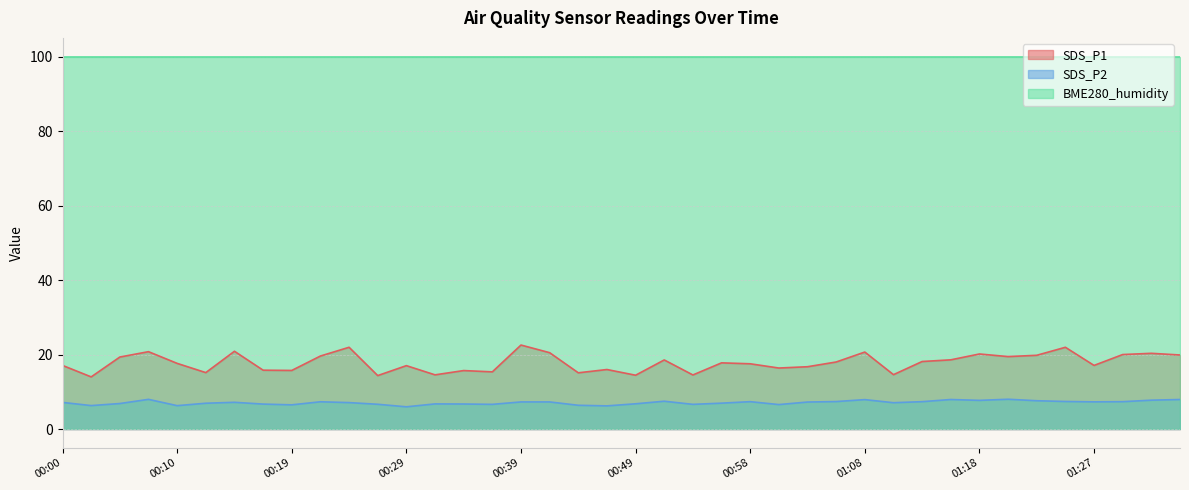

True or false: SDS_P1 and BME280_humidity intersect in this chart.

False